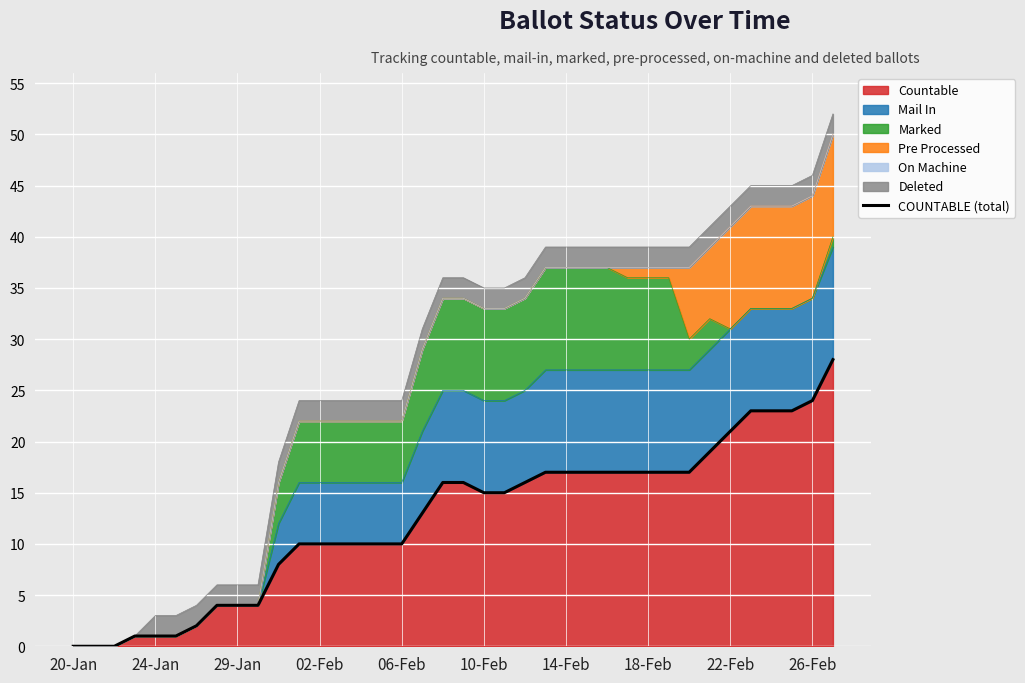

How many values exceed 15?

18